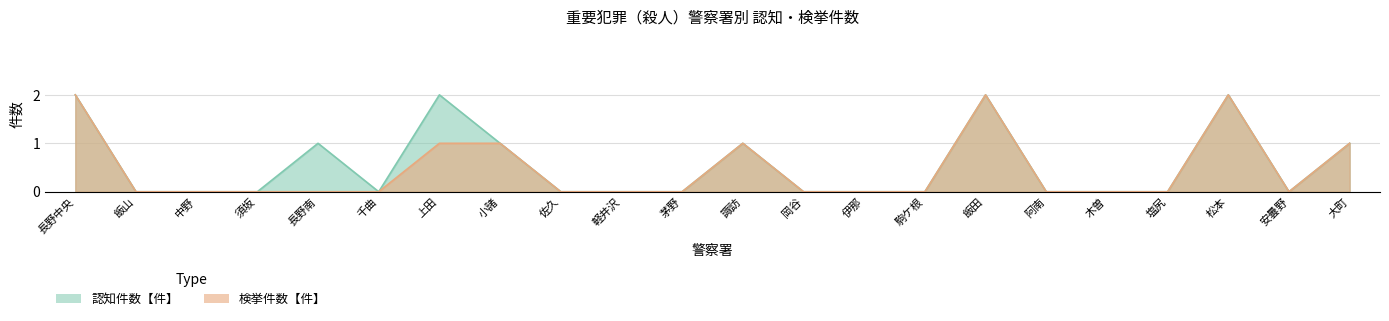

The value of 認知件数【件】 at 軽井沢 is 0. True or false?

True